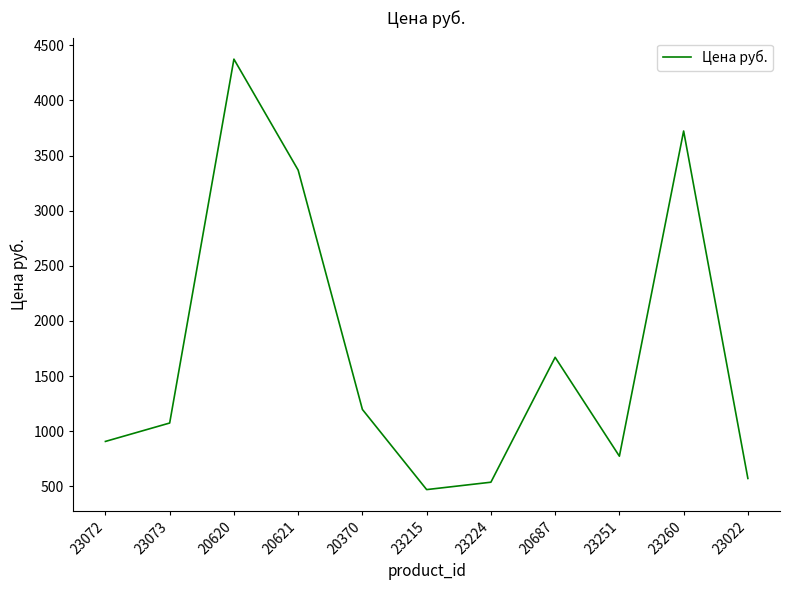

What is the average value?

1697